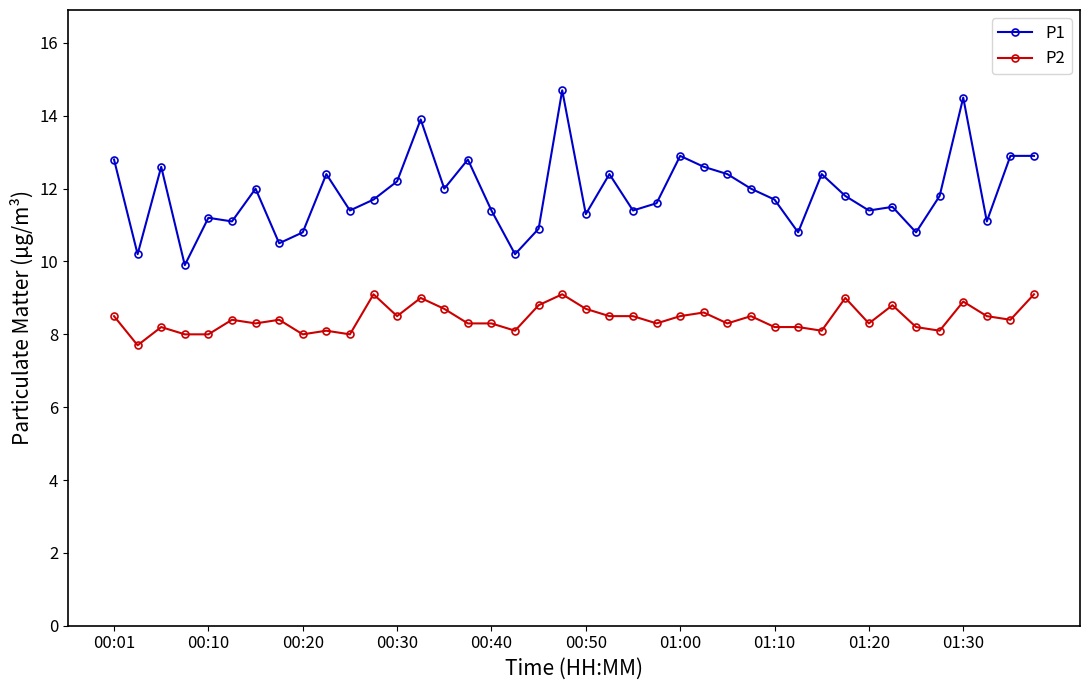

True or false: P2 has more than 0 interior local peaks.

True